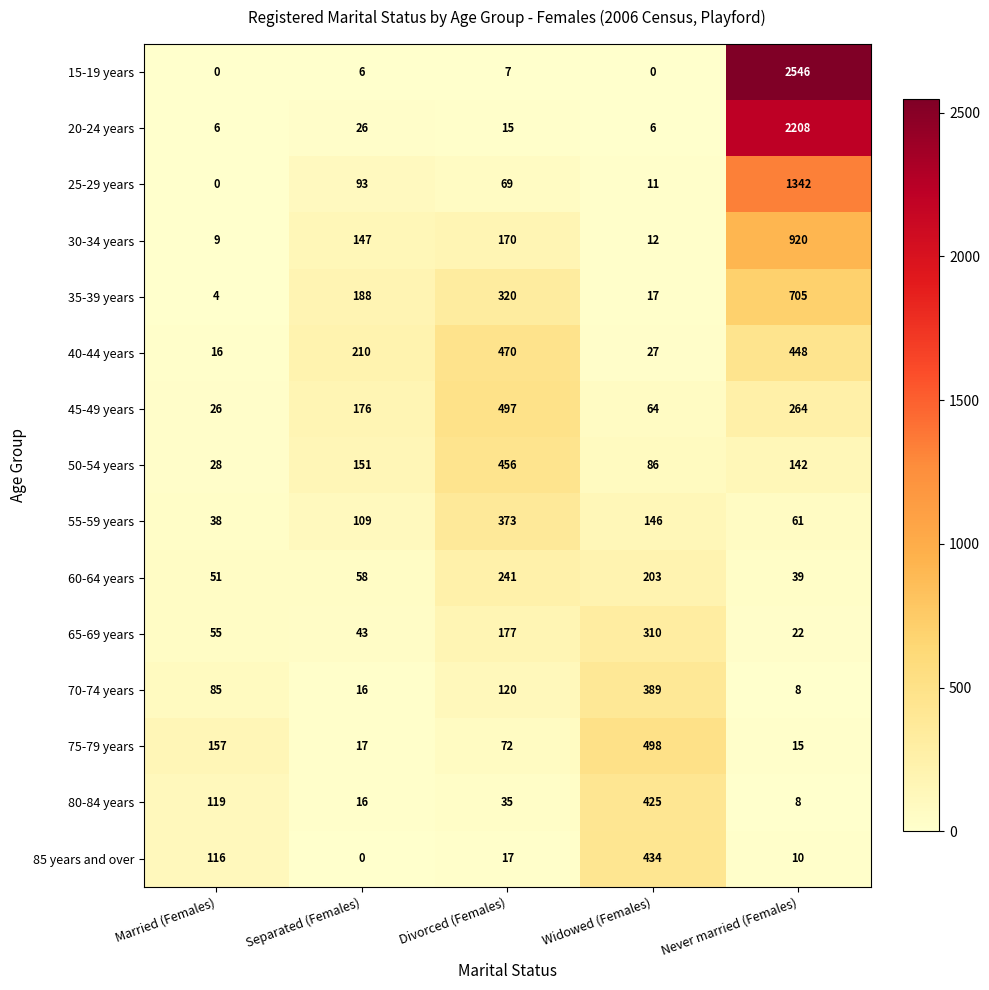

What is the spread (max minus min) of values at Separated (Females)?

210